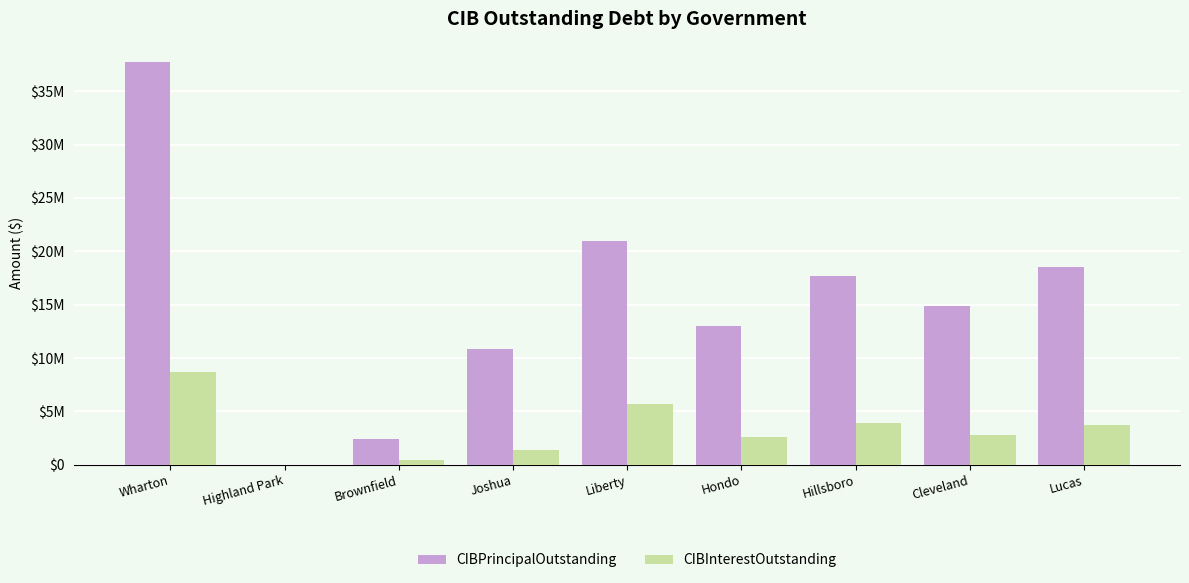

Is the value of CIBPrincipalOutstanding at Hondo greater than the value of CIBInterestOutstanding at Wharton?

Yes